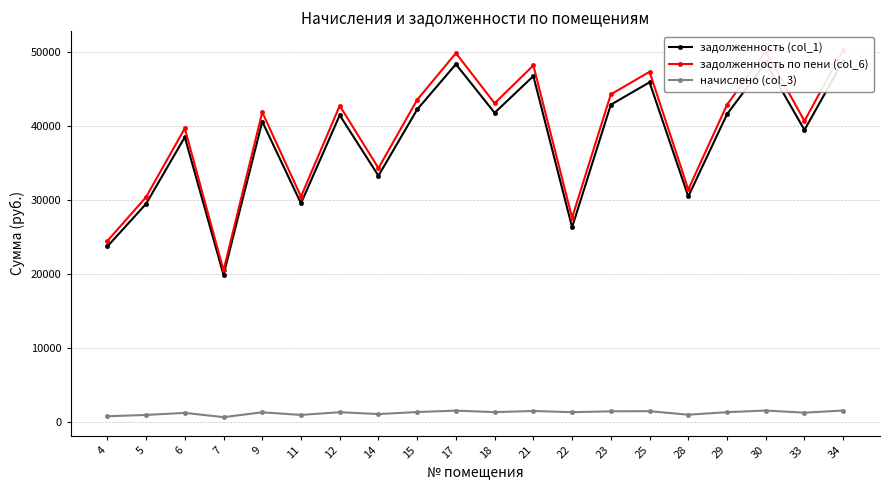

At which label does задолженность по пени (col_6) first exceed 42738?

12